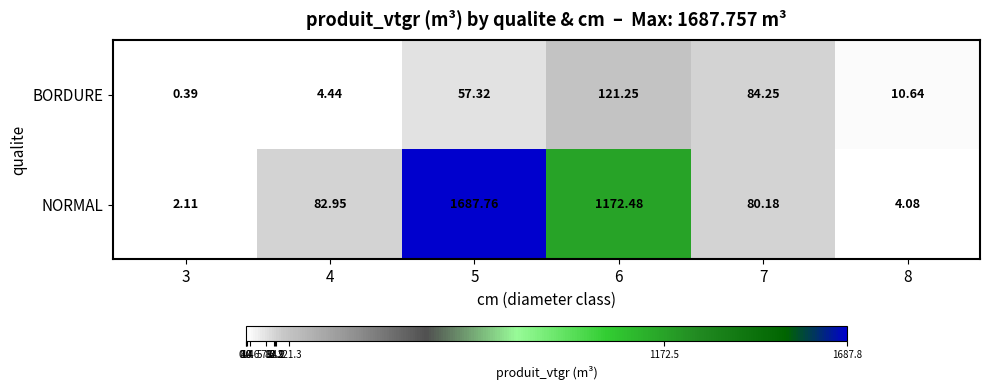

Which series has the widest spread of values?

NORMAL